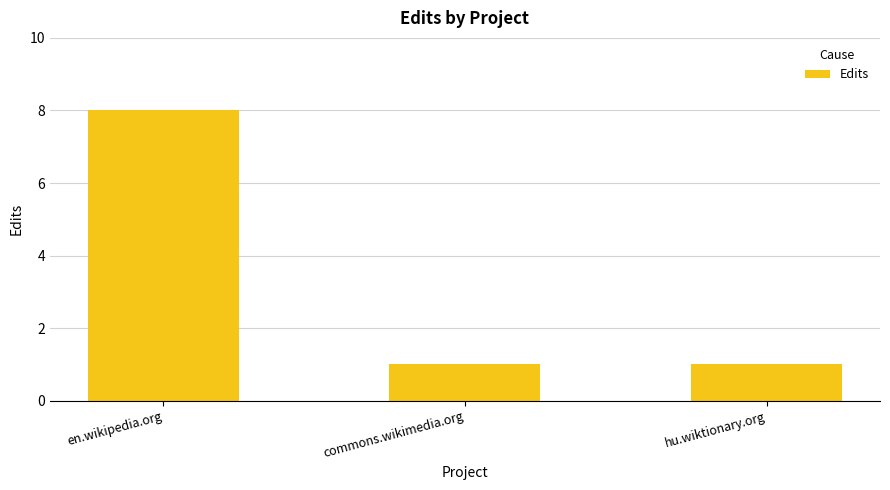

Count the values in the range 1 to 8.

3